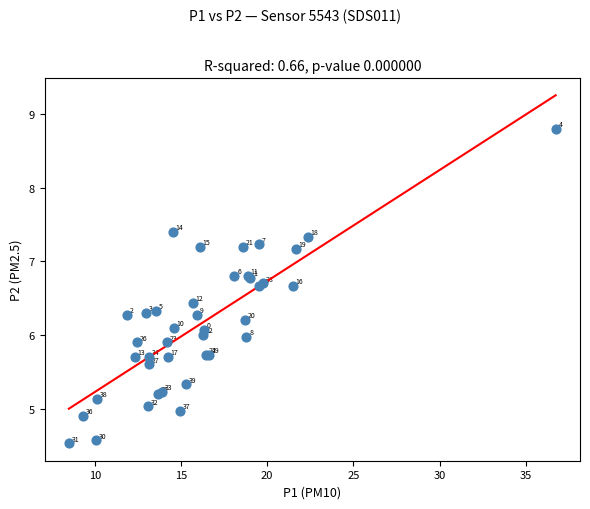

What Y value in the scatter plot is closest to 6?

6.0